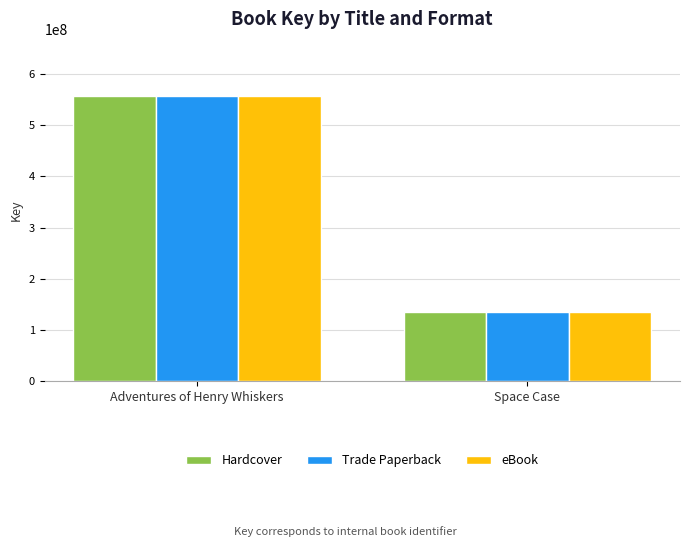

What is the label of the 1st bar from the left?

Adventures of Henry Whiskers